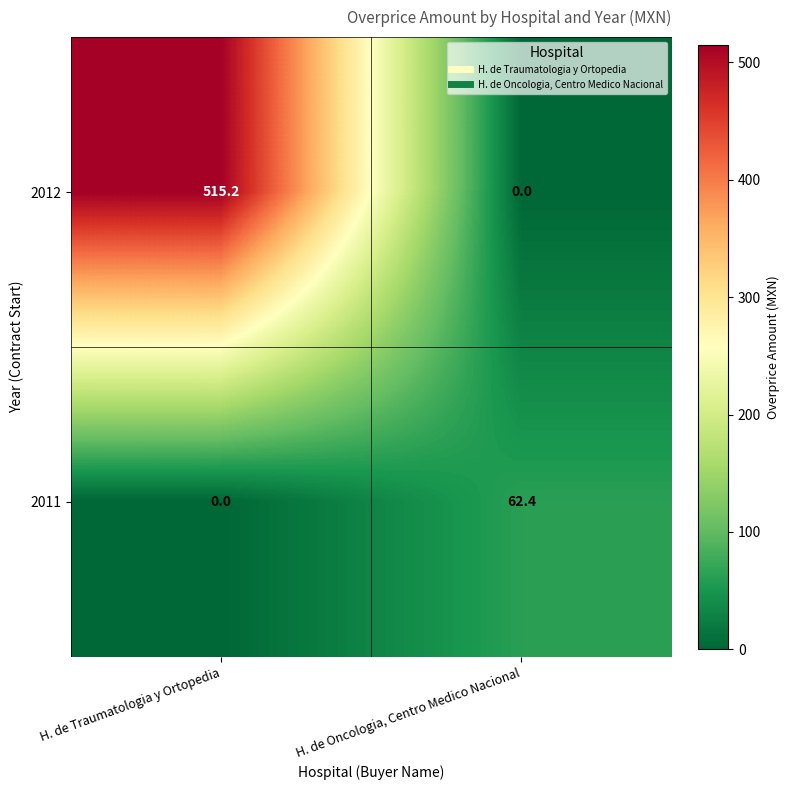

Which series has the largest range (max minus min)?

2012